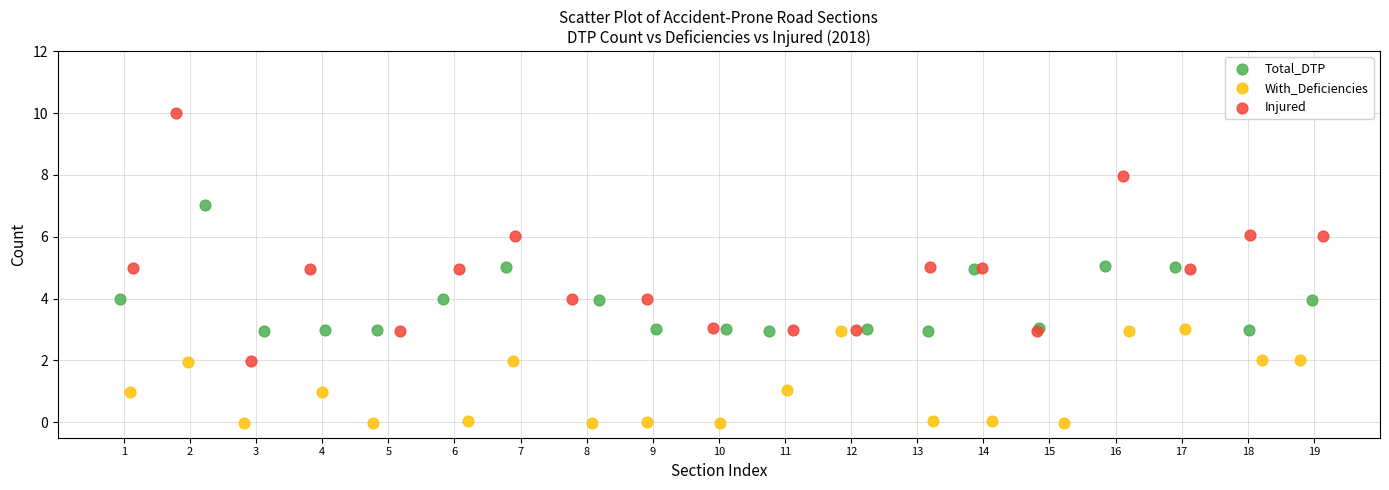

Which series has the widest spread of Y values?

Injured